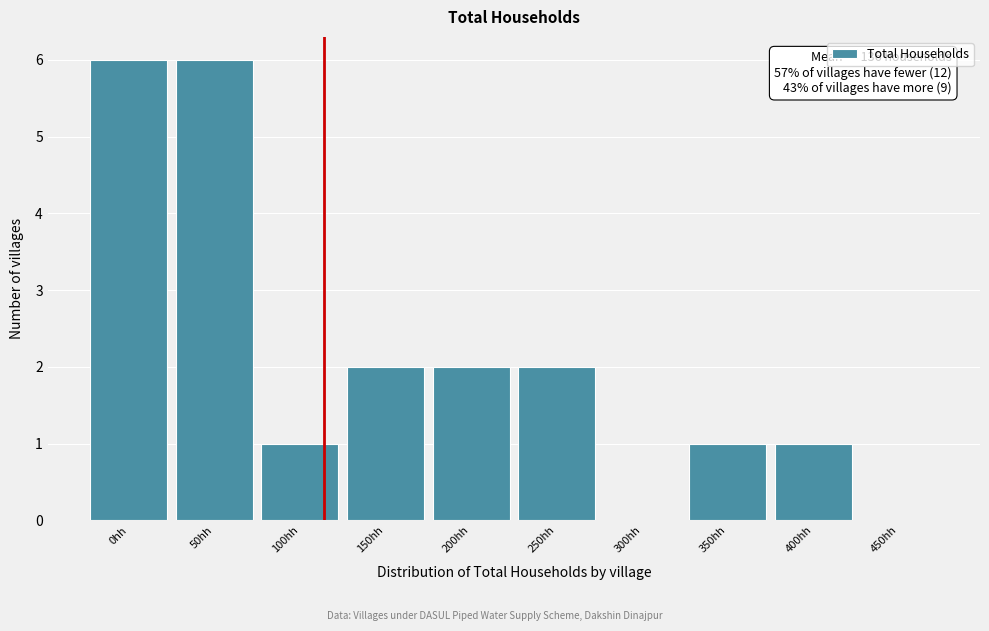

Reading right to left, transcribe all the data shown in this chart.

450hh=0	400hh=1	350hh=1	300hh=0	250hh=2	200hh=2	150hh=2	100hh=1	50hh=6	0hh=6